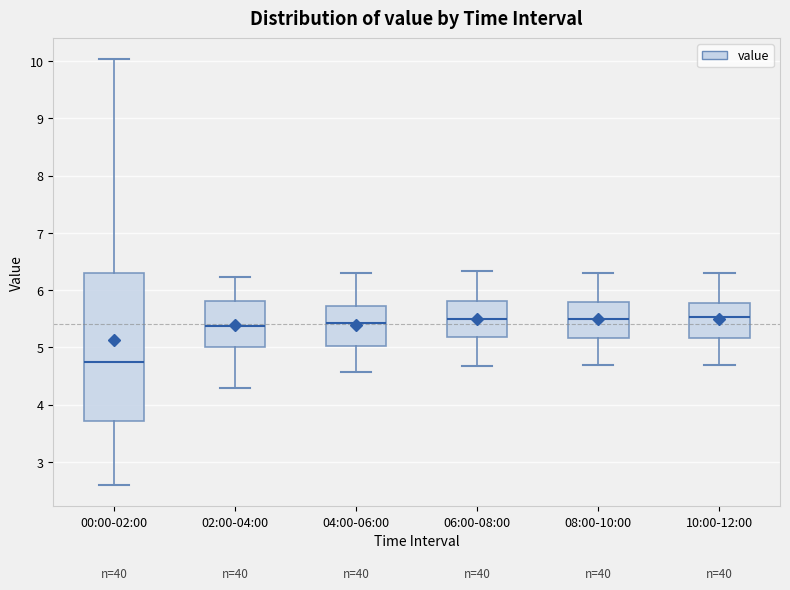

Reading left to right, transcribe this box plot: for each box, give where its median line is, the range the box spans, and where its two whiskers end, as read against the y-axis. The values are not printed on the chart, so give them approximately, as read against the axis.

00:00-02:00: median 4.8, box 3.7 to 6.3, whiskers 2.6 to 10.0
02:00-04:00: median 5.4, box 5.0 to 5.8, whiskers 4.3 to 6.2
04:00-06:00: median 5.4, box 5.0 to 5.7, whiskers 4.6 to 6.3
06:00-08:00: median 5.5, box 5.2 to 5.8, whiskers 4.7 to 6.3
08:00-10:00: median 5.5, box 5.2 to 5.8, whiskers 4.7 to 6.3
10:00-12:00: median 5.5, box 5.2 to 5.8, whiskers 4.7 to 6.3